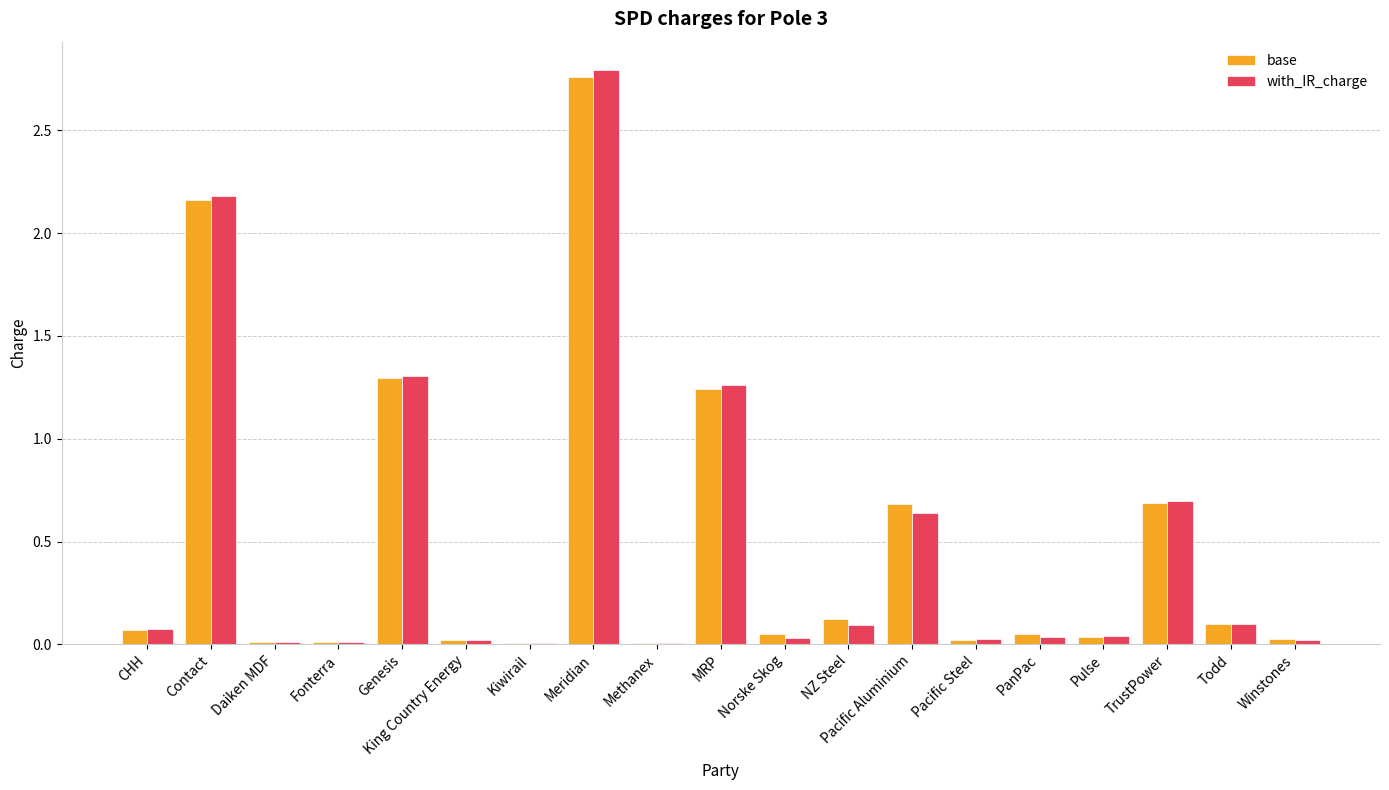

Does the chart contain stacked bars?

No